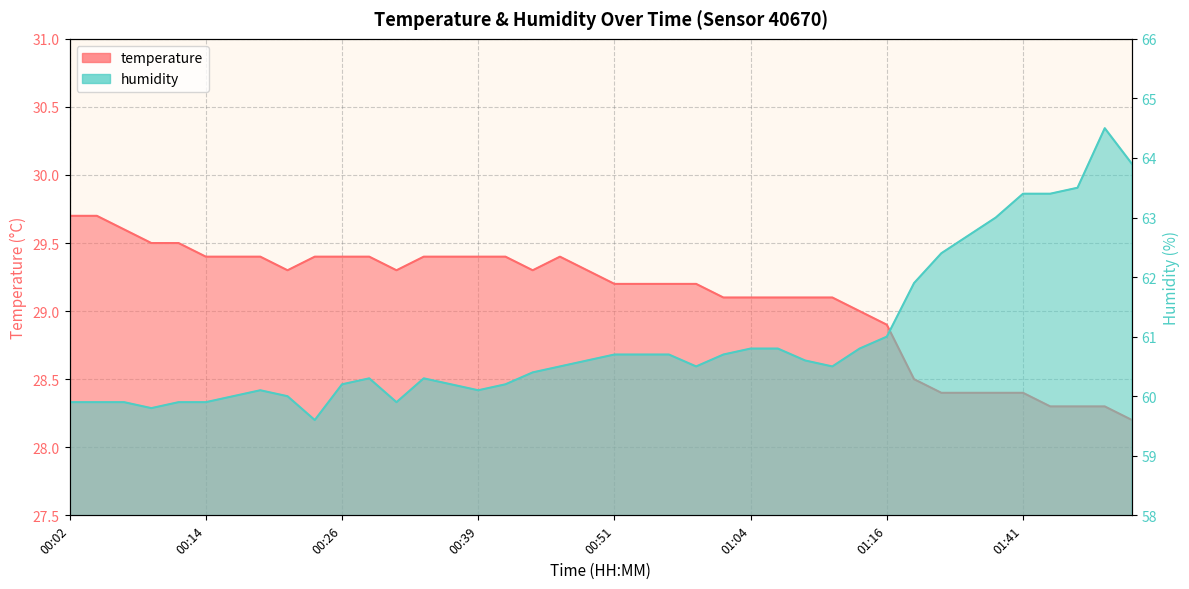

What is the greatest value displayed?

64.5